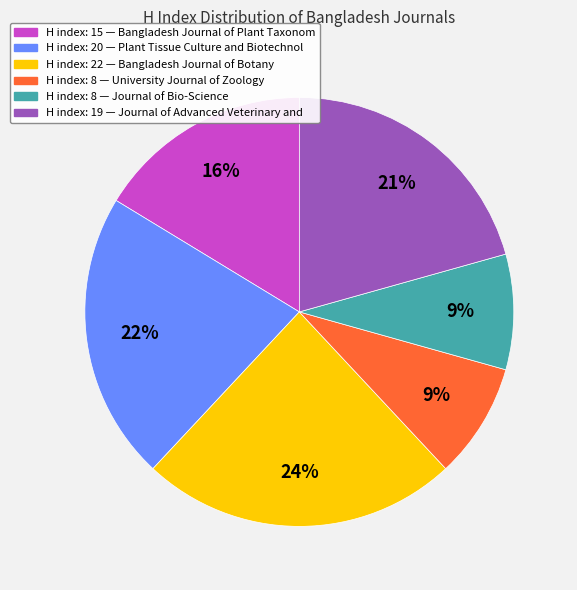

To the nearest percent, what is the average slice percentage?

17%